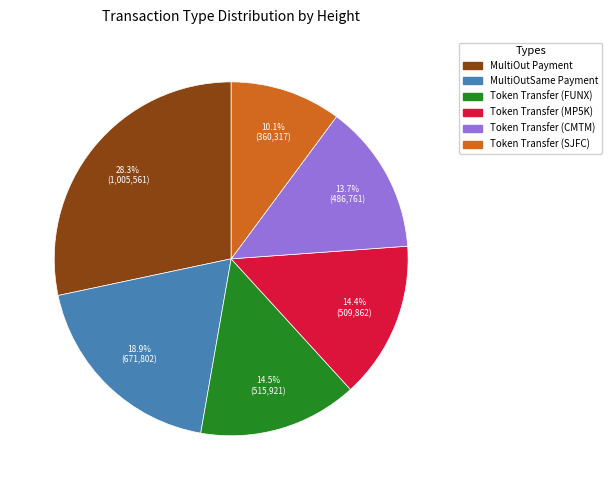

How much of the chart is everything except Token Transfer (CMTM)?

86.3%